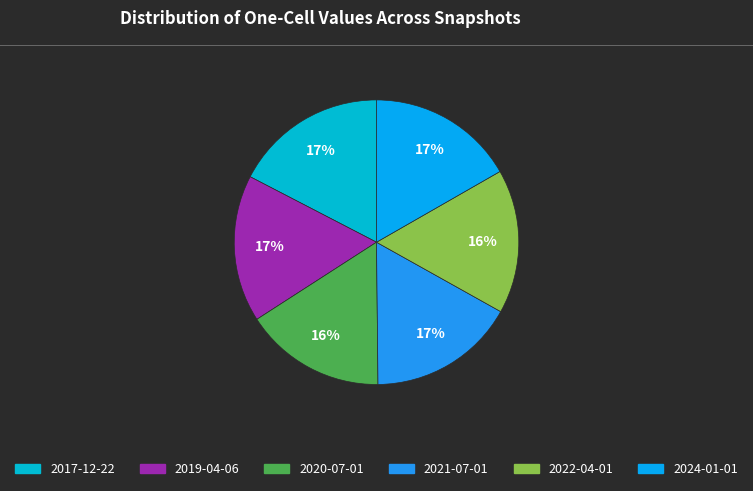

How many slices are in this pie chart?

6